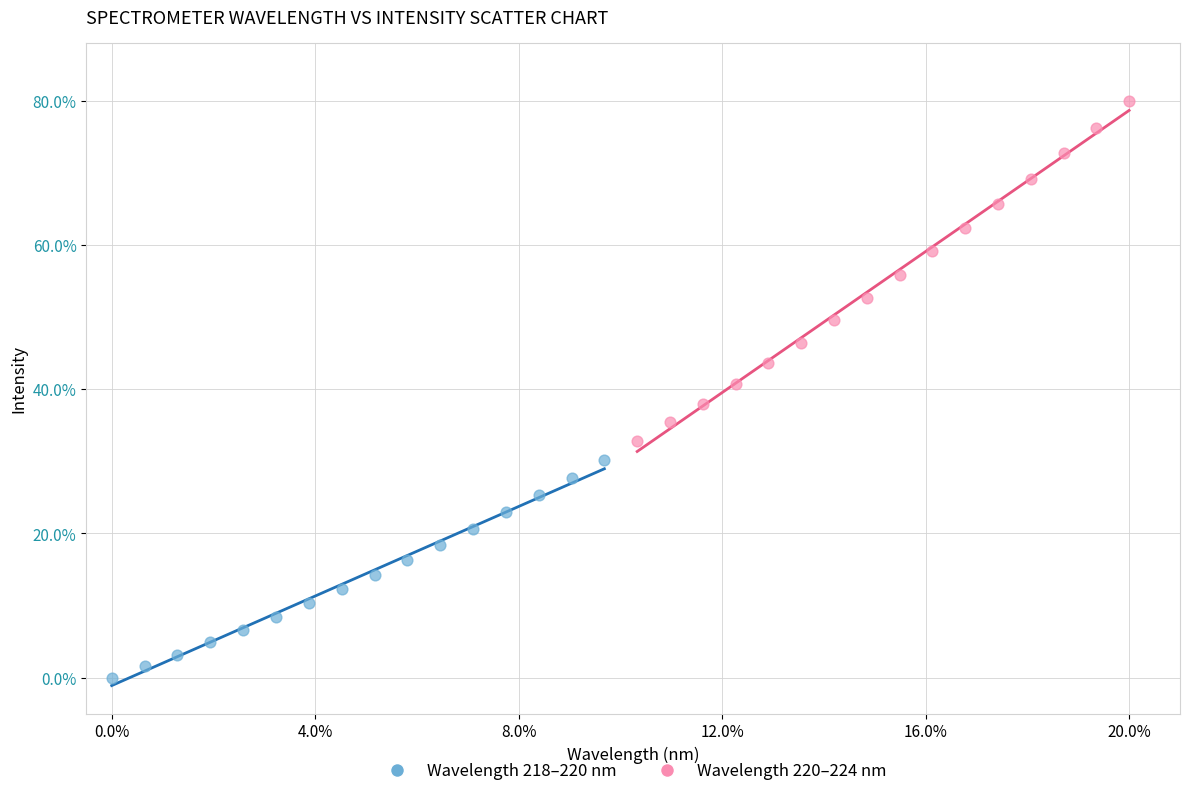

Which series reaches the minimum Y coordinate?

Wavelength 218–220 nm